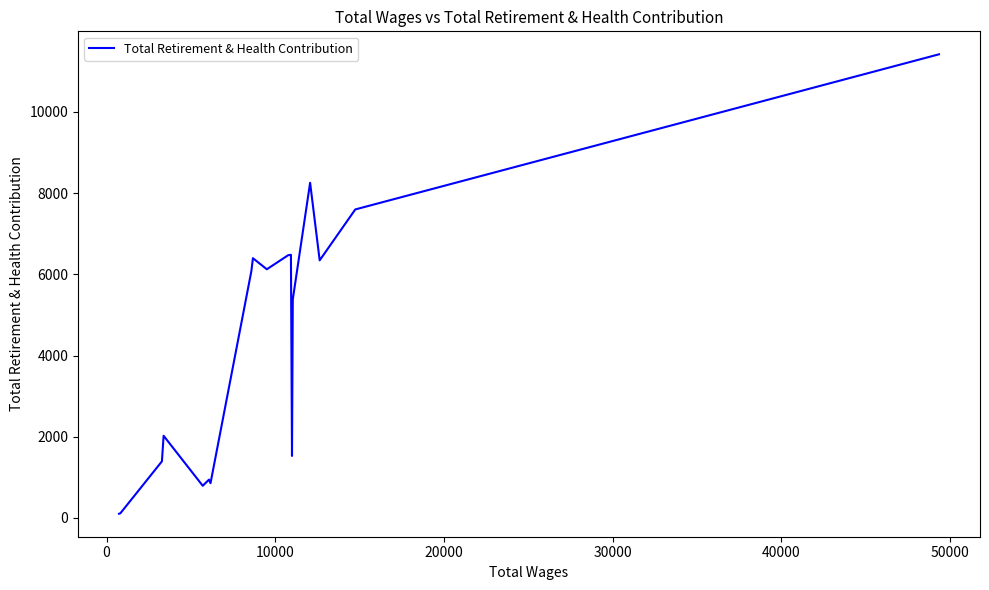

What is the difference between the maximum and minimum values?

11317